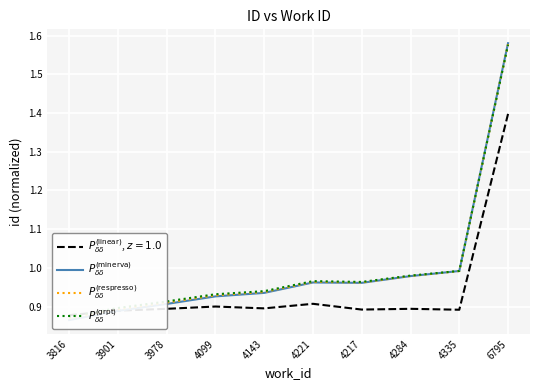

Between which two adjacent categories do $P_{\delta\delta}^{(\mathrm{respresso})}$ and $P_{\delta\delta}^{(\mathrm{grpt})}$ first intersect?

4335 and 6795